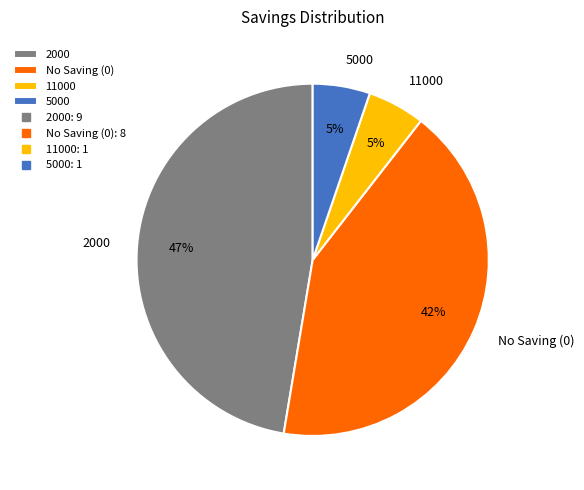

Do 11000 and No Saving (0) together represent more than half of the pie?

No